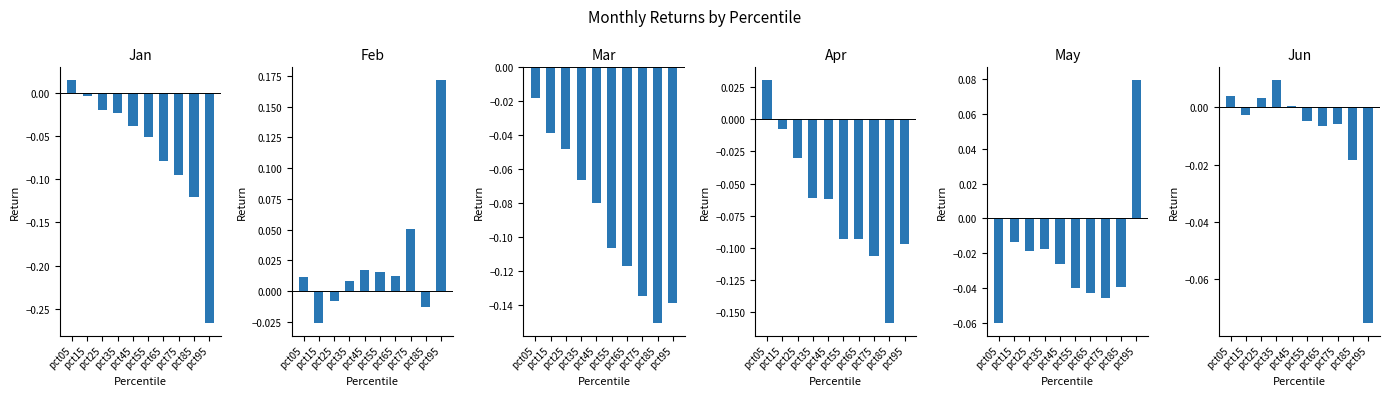

At which label is May closest to 0?

pct15